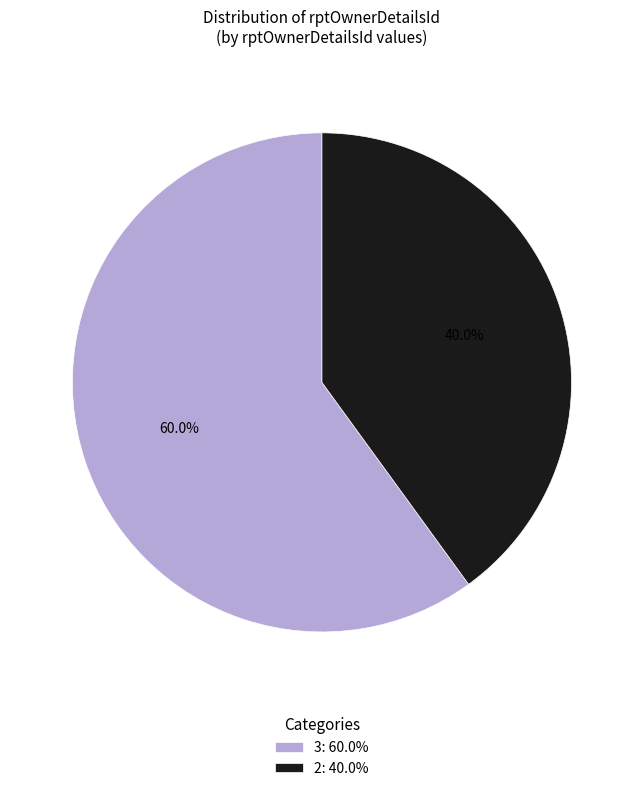

Is the sum of 3 and 2 greater than half?

Yes